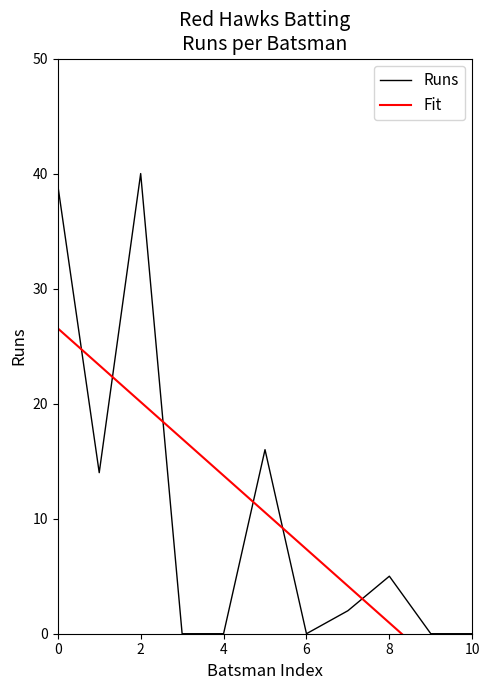

What is the value of the Runs point at the 6th from the left?

16.0